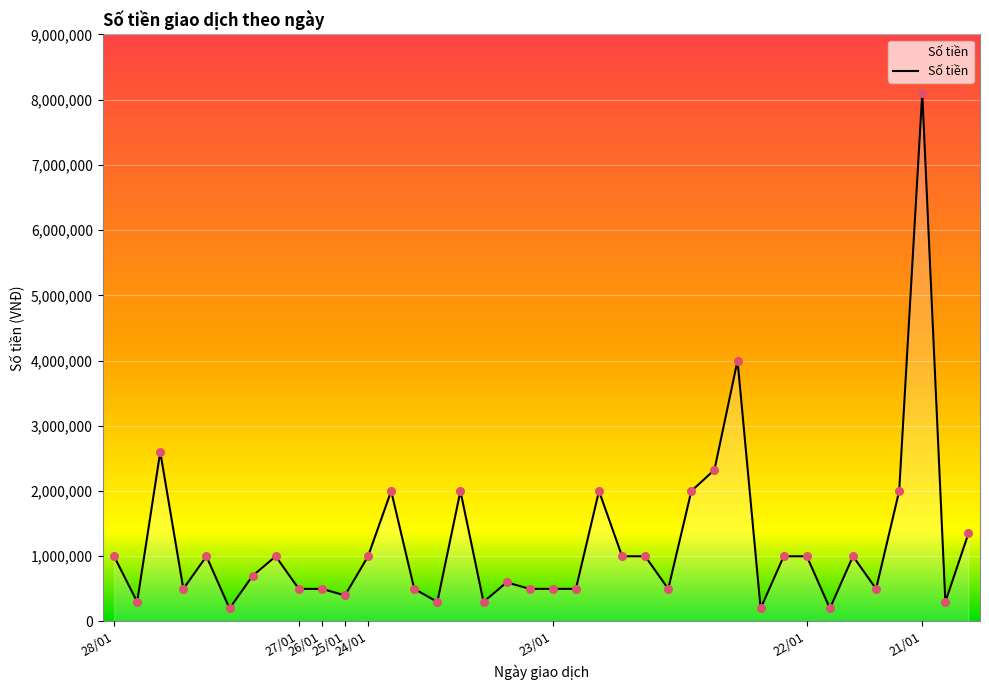

What is the minimum value shown in the chart?

200000